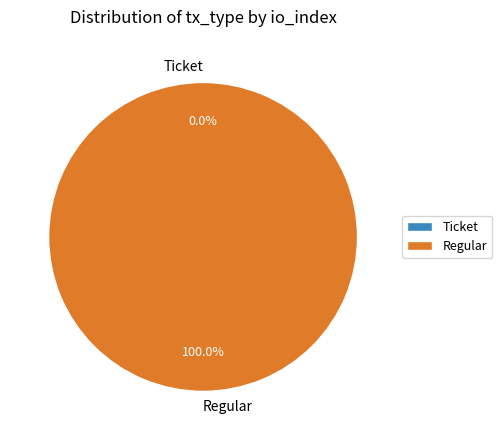

Which category has the smallest portion of the pie?

Ticket